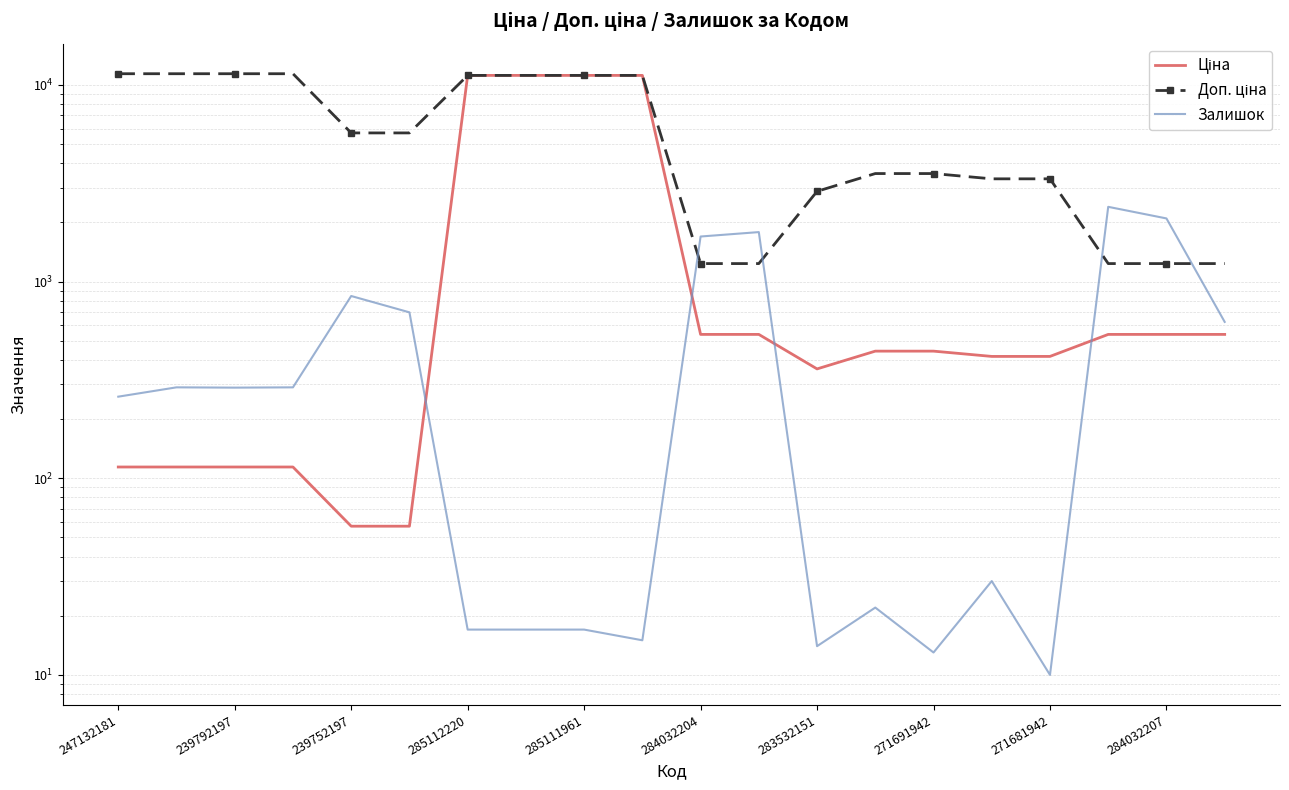

Does the chart have visible grid lines?

Yes